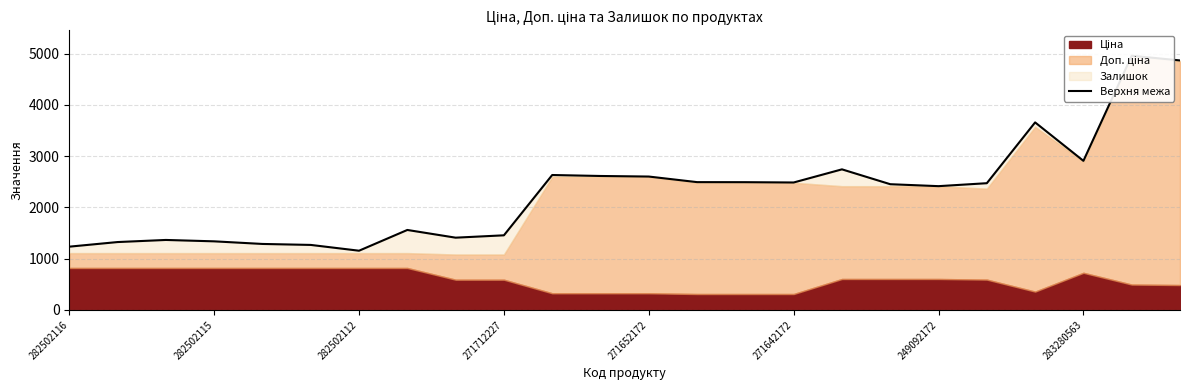

At which label does the data first exceed 2472?

10